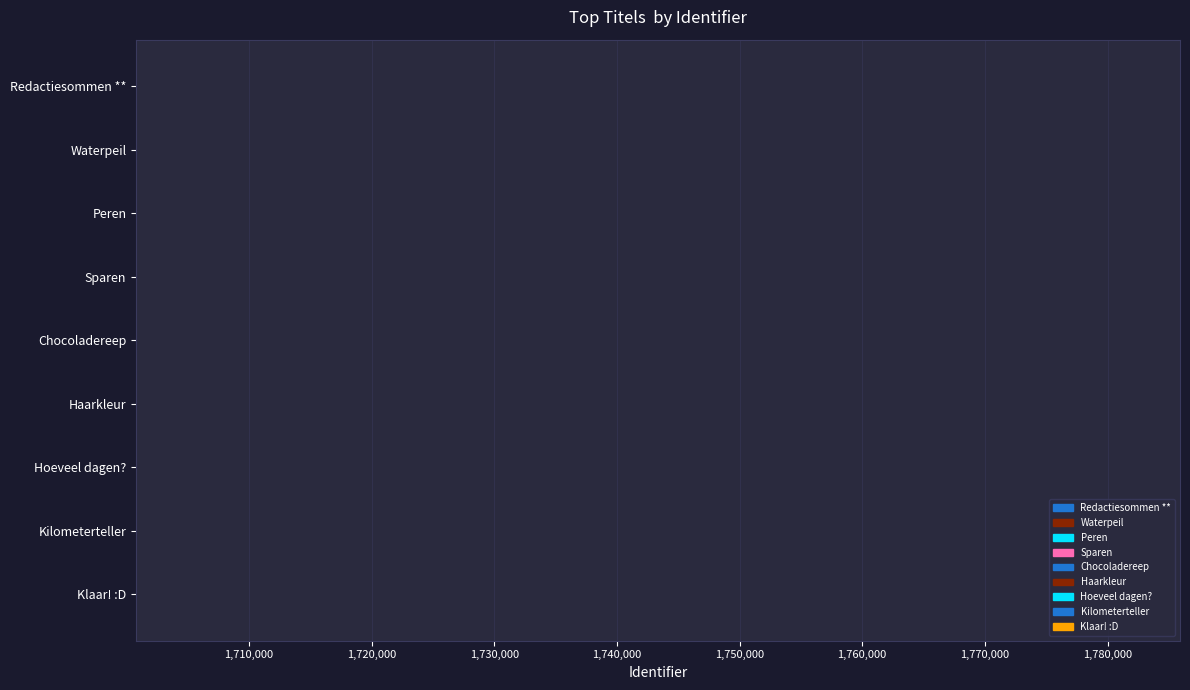

Read the value at Kilometerteller.

1700860